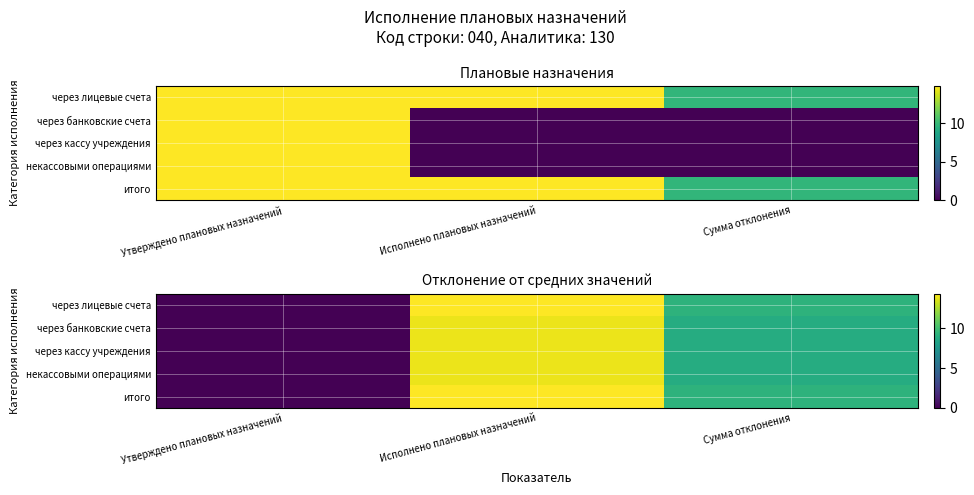

What is the difference between the maximum and minimum values in the итого series?

14.4